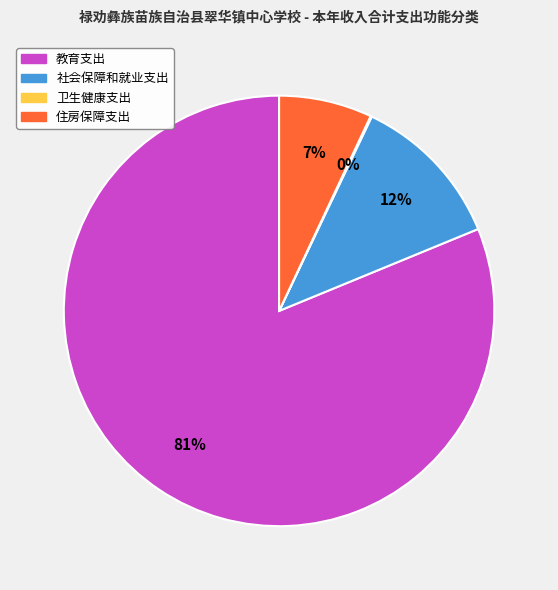

To the nearest percent, what percentage of the pie is 教育支出?

81%